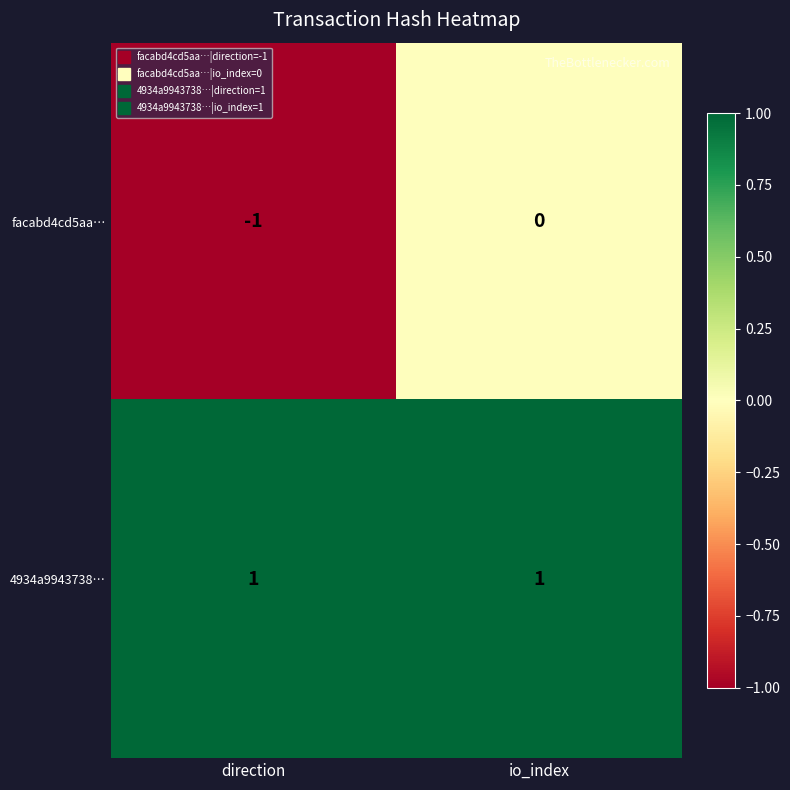

True or false: 4934a9943738… has a value of 0 at direction.

False